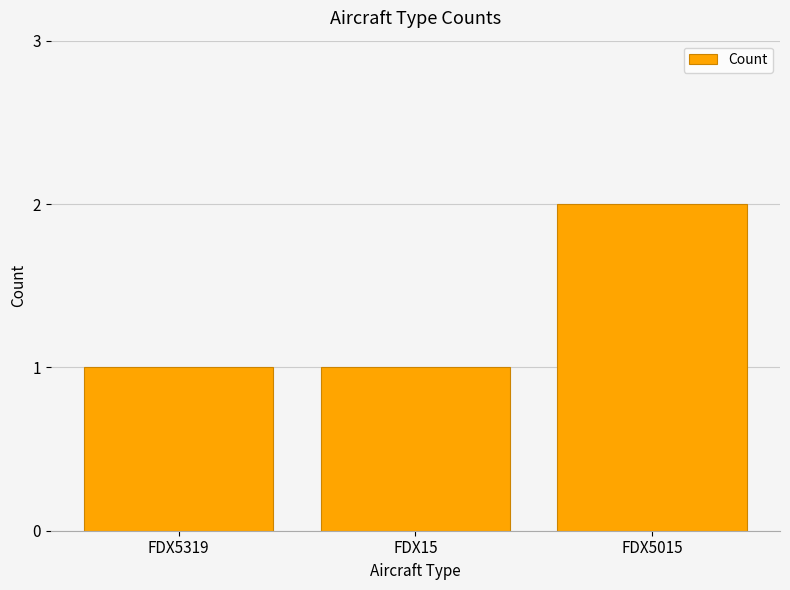

Which category has the highest value across all series?

FDX5015